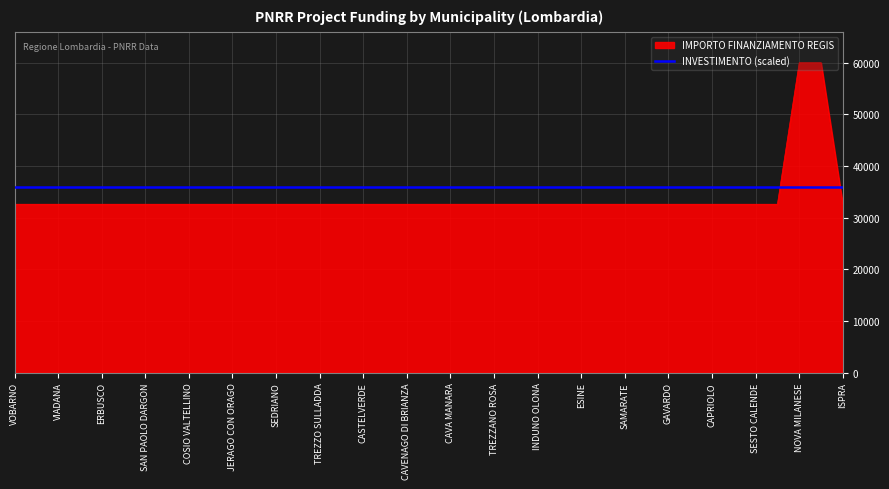

Rank the series by their maximum value, from highest to lowest.

IMPORTO FINANZIAMENTO REGIS, INVESTIMENTO (scaled)